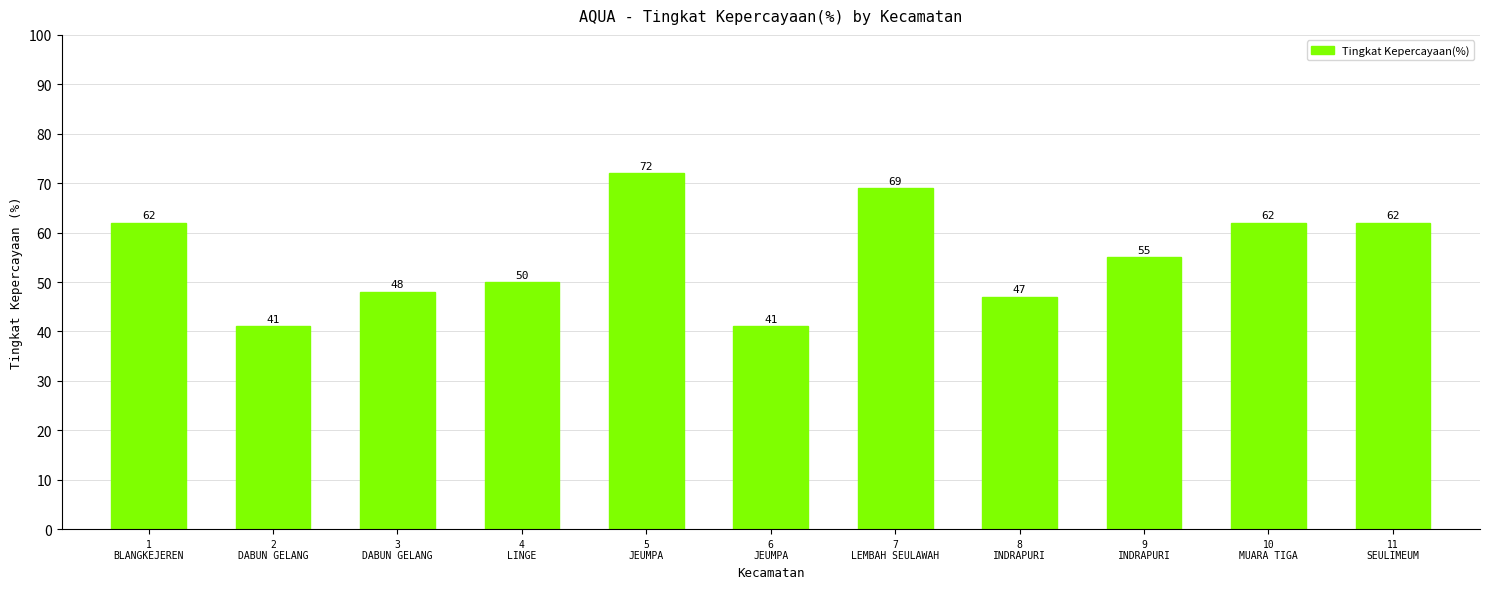

Does the chart contain stacked bars?

No